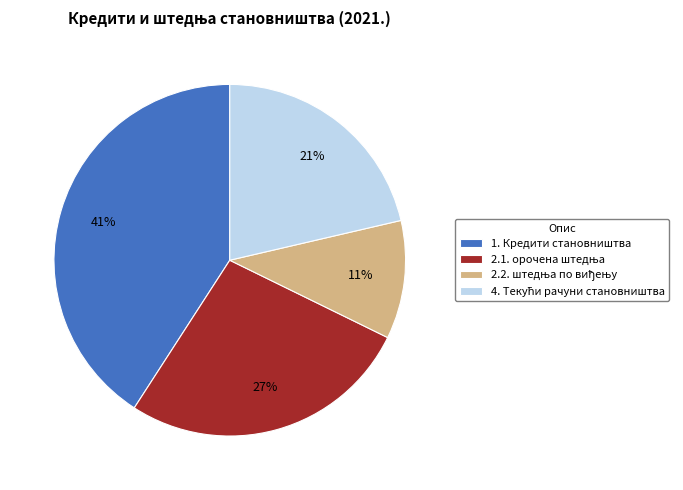

To the nearest percent, what portion does 1. Кредити становништва represent?

41%